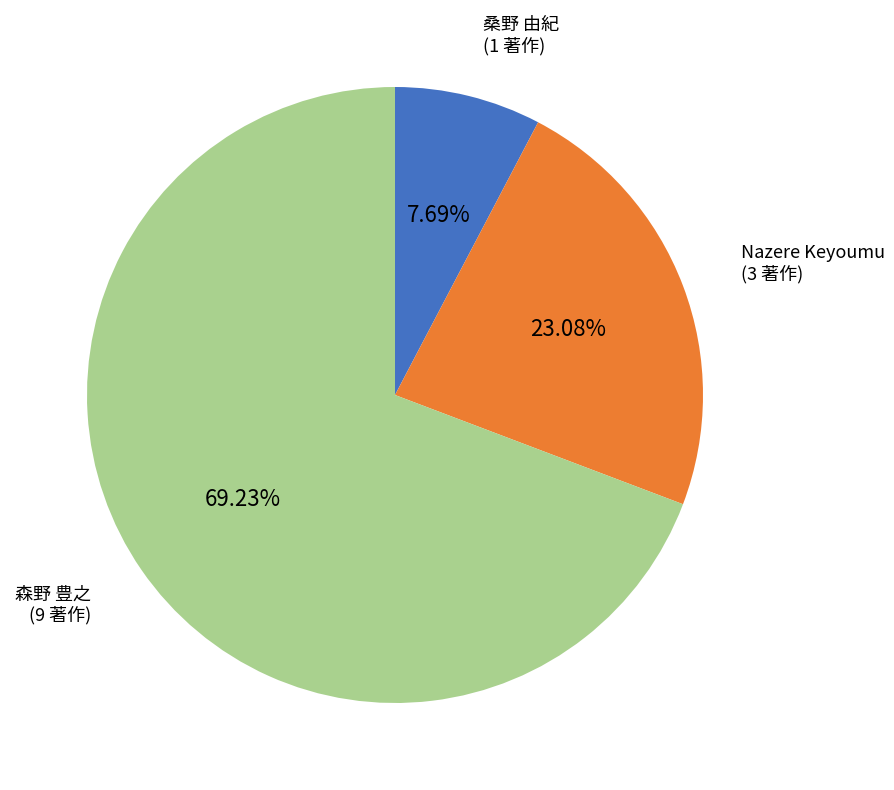

To the nearest percent, what percentage of the pie is Nazere Keyoumu?

23%